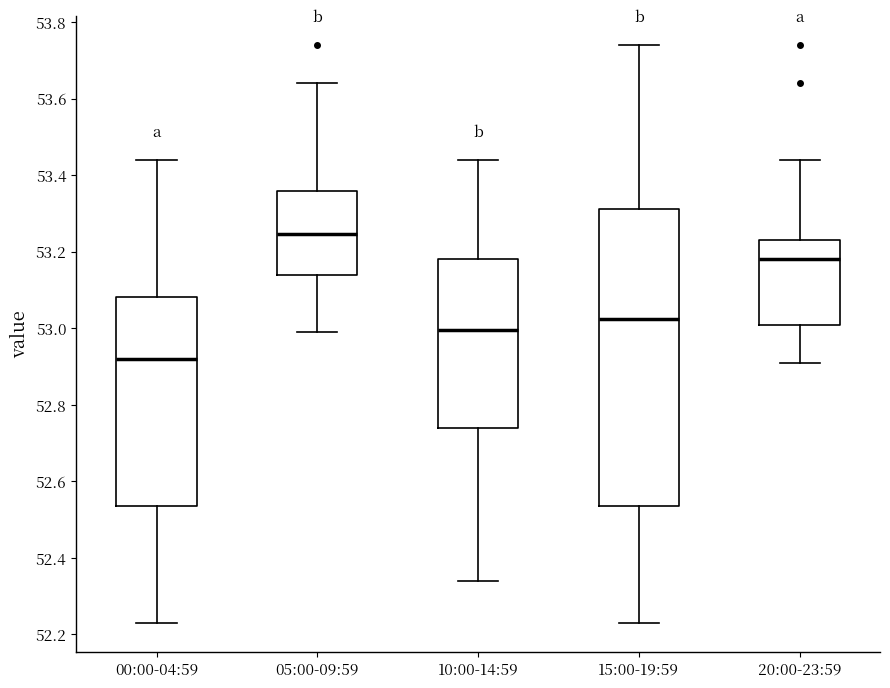

Which box's median line is the lowest?

00:00-04:59